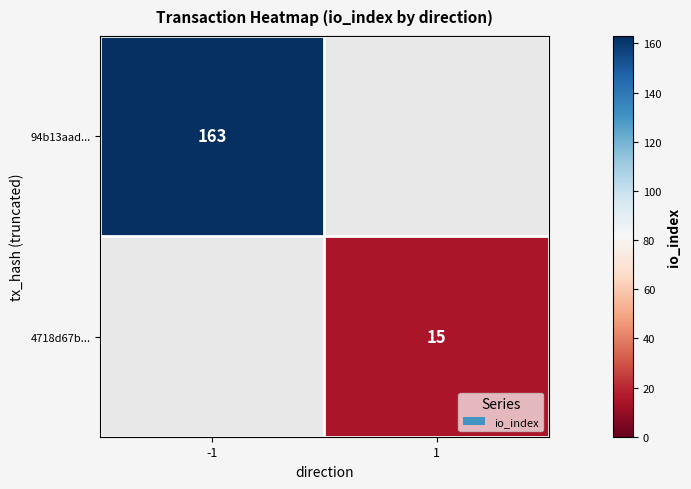

True or false: 94b13aad... has a value of 90 at -1.

False